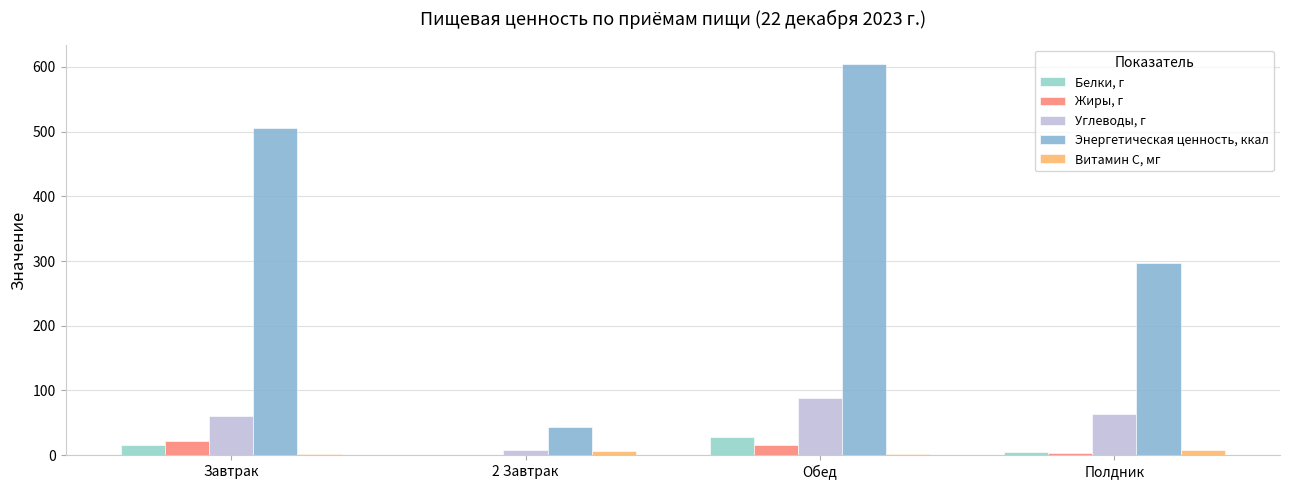

What are all the series names shown in the legend?

Белки, г, Жиры, г, Углеводы, г, Энергетическая ценность, ккал, Витамин С, мг